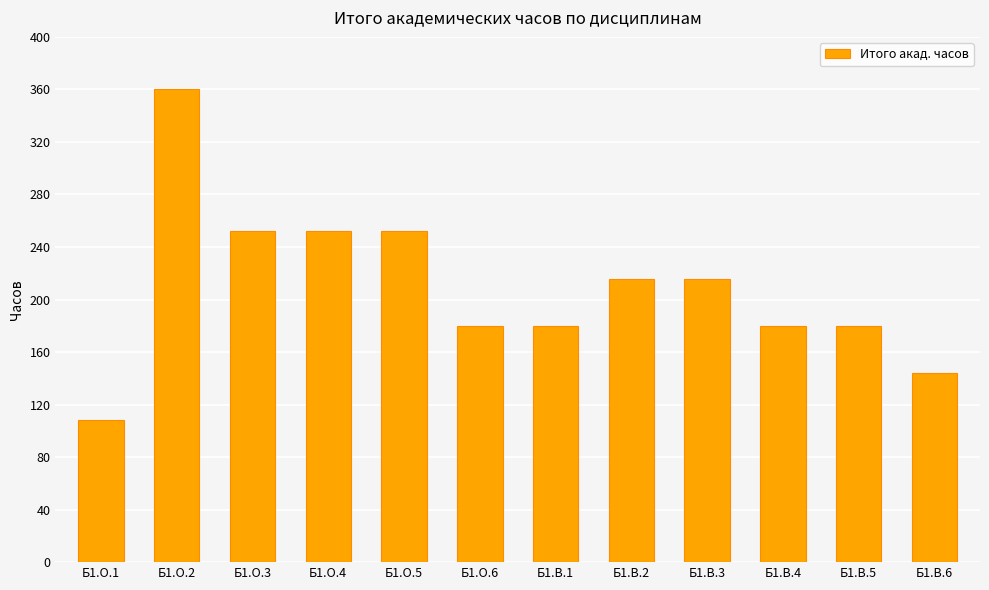

Reading left to right, list all the values displayed in this chart.

108	360	252	252	252	180	180	216	216	180	180	144